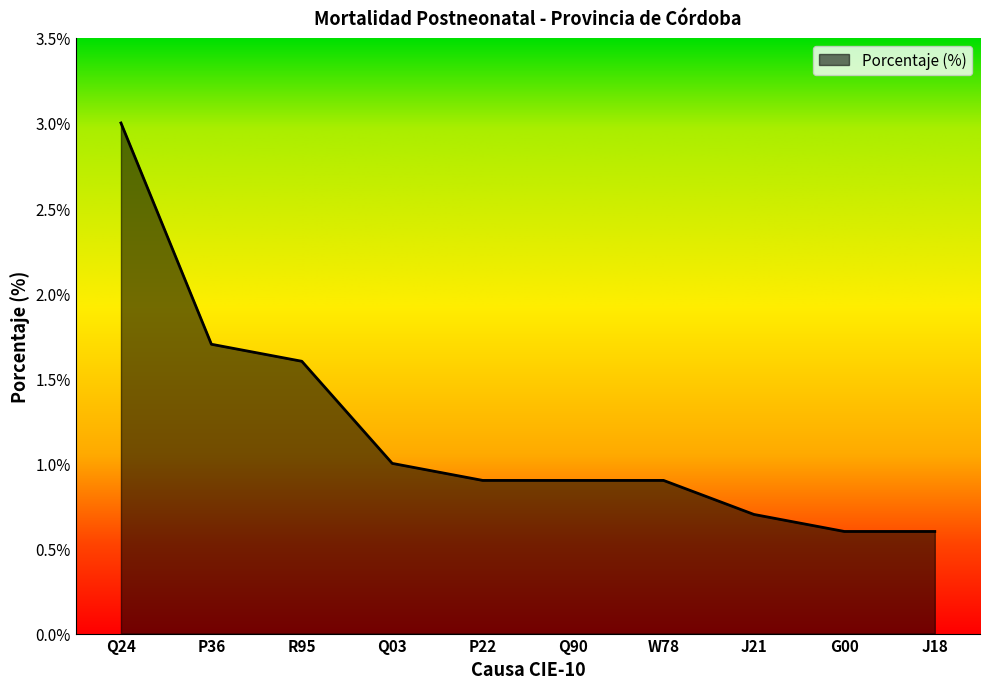

Reading left to right, list all the values displayed in this chart.

Q24=3.0	P36=1.7	R95=1.6	Q03=1.0	P22=0.9	Q90=0.9	W78=0.9	J21=0.7	G00=0.6	J18=0.6